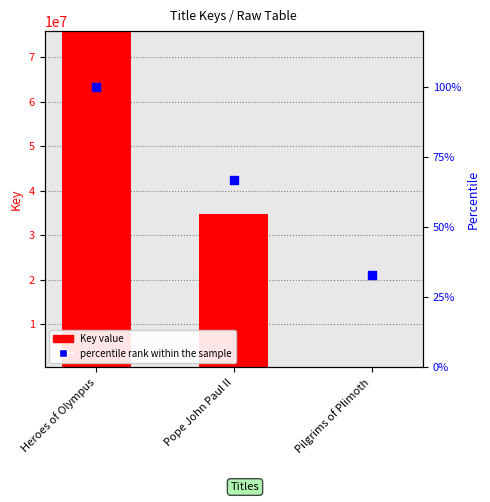

At how many categories does at least one series exceed 41190064?

1